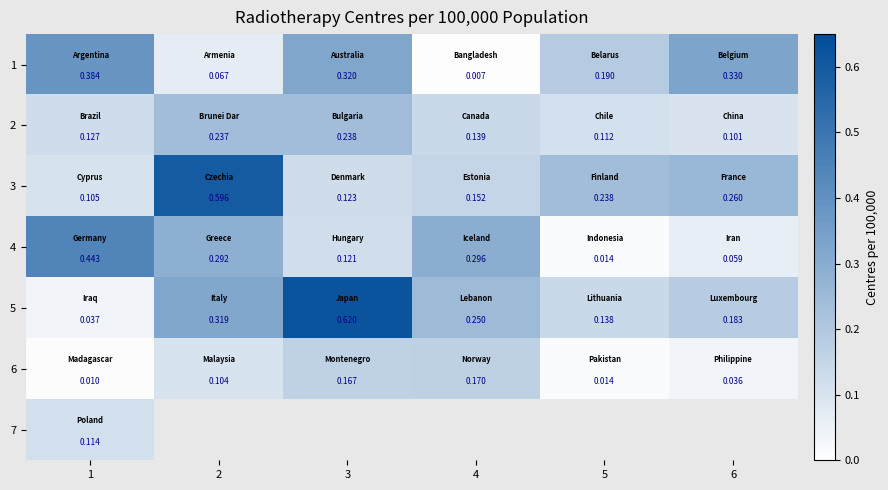

Count the number of categories in the chart.

6